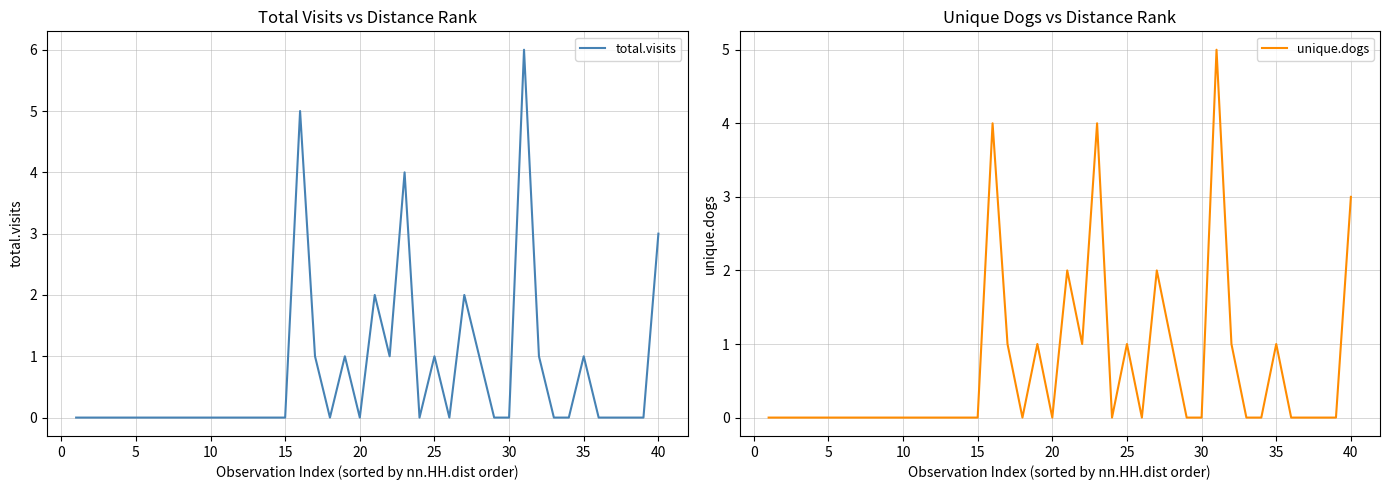

What is the highest value of the unique.dogs series?

5